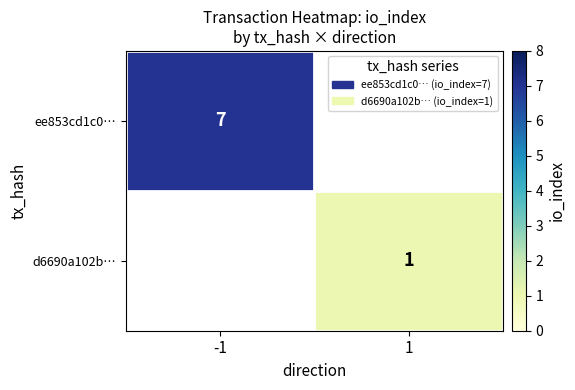

What is the smallest value displayed?

1.0